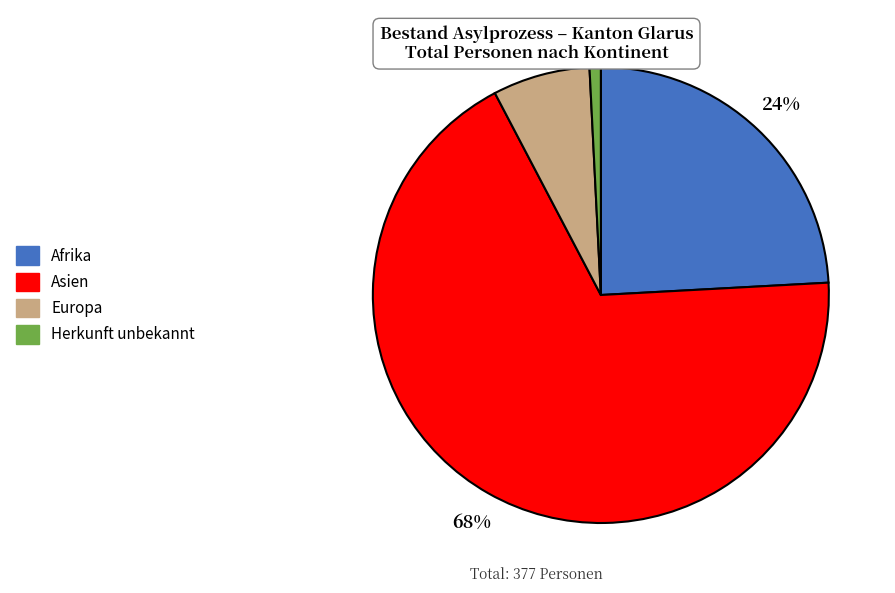

Which slice is the largest?

Asien